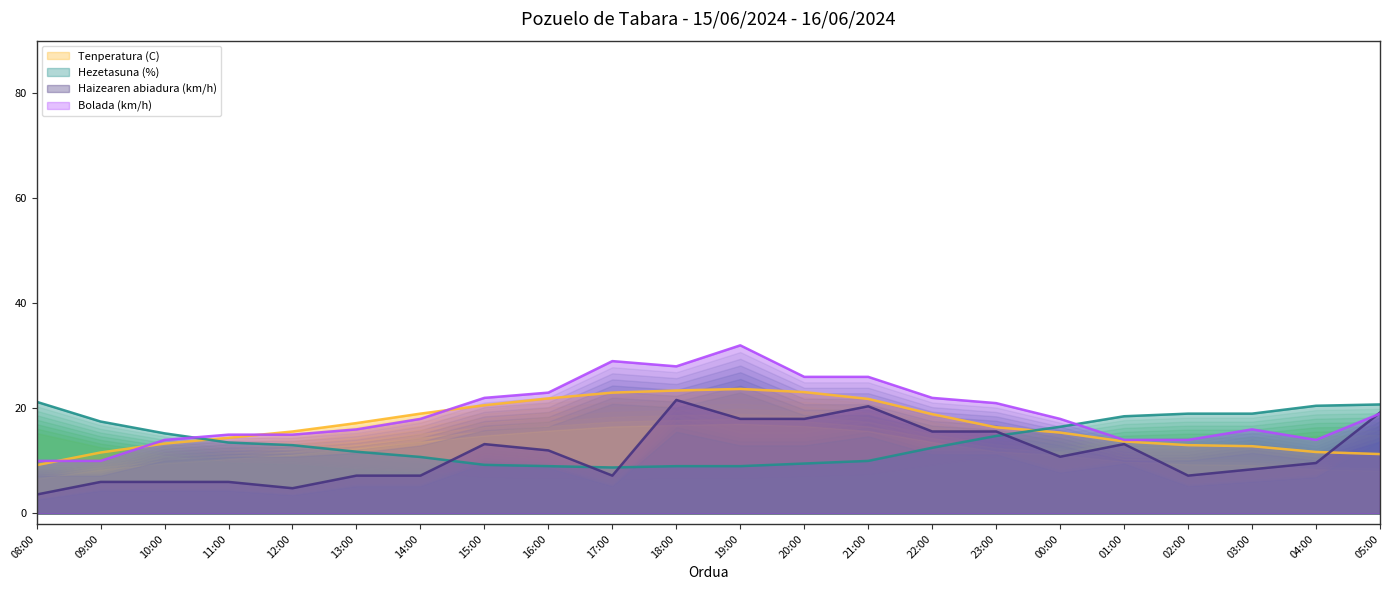

At which category does the chart reach its minimum across all series?

08:00